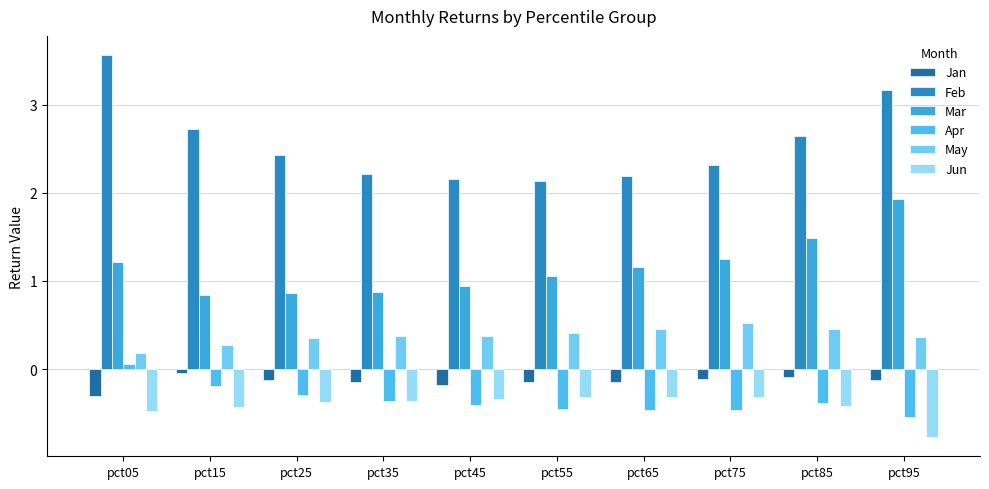

At which label is May closest to 0?

pct05